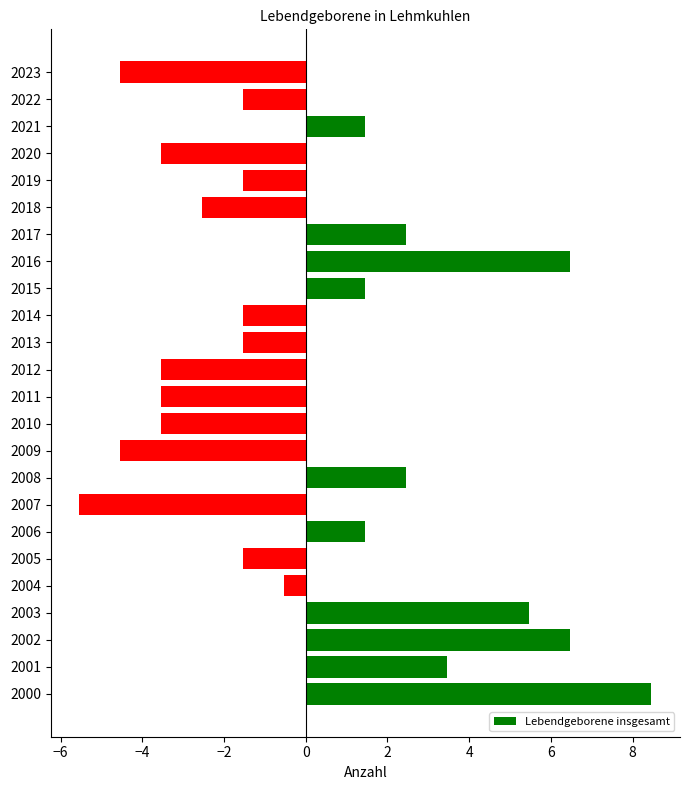

Is it true that the value at 2000 is 11.6?

False